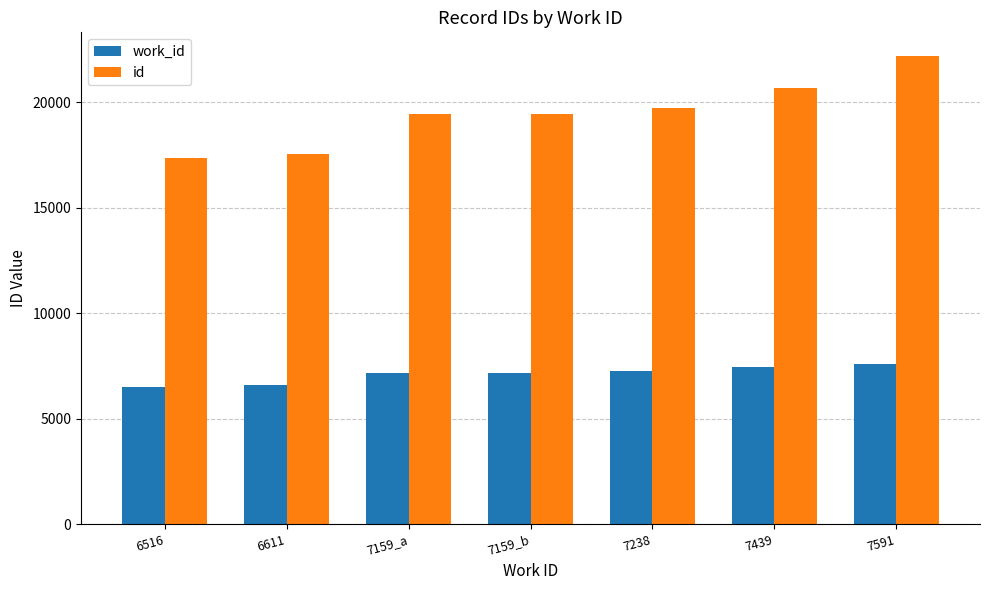

What is the value of the work_id bar at the 4th from the left?

7159